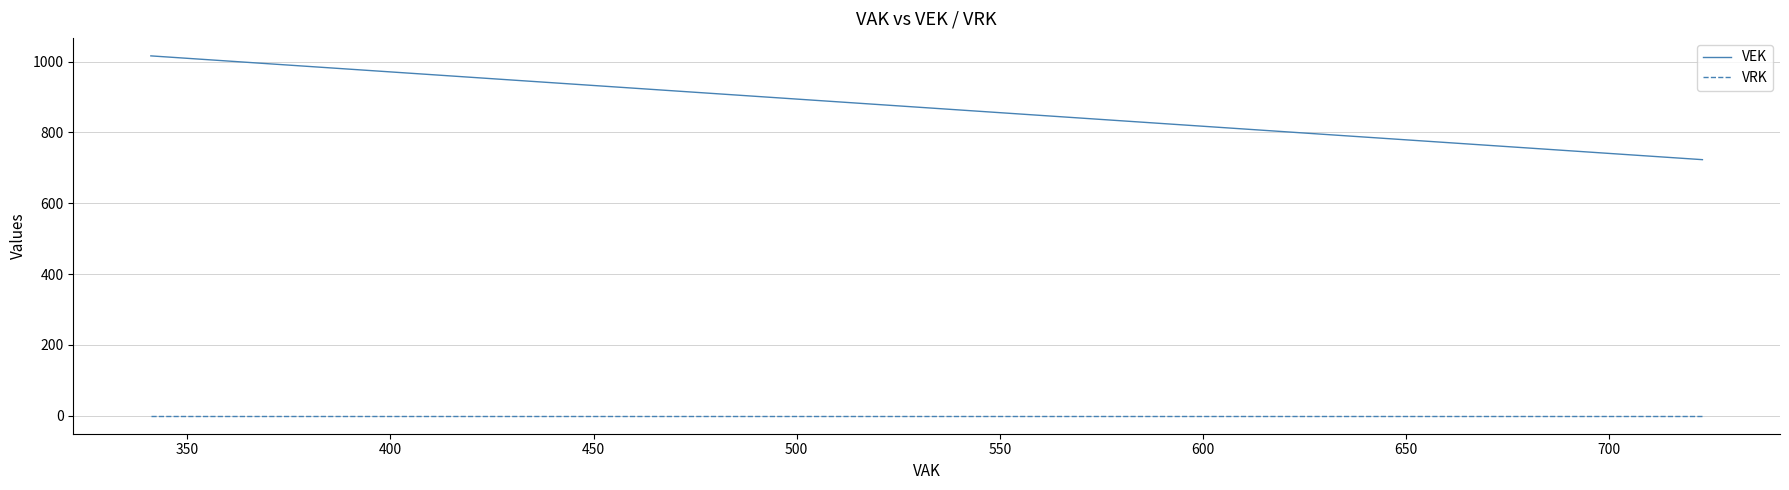

Rank the series by their average value, from highest to lowest.

VEK, VRK